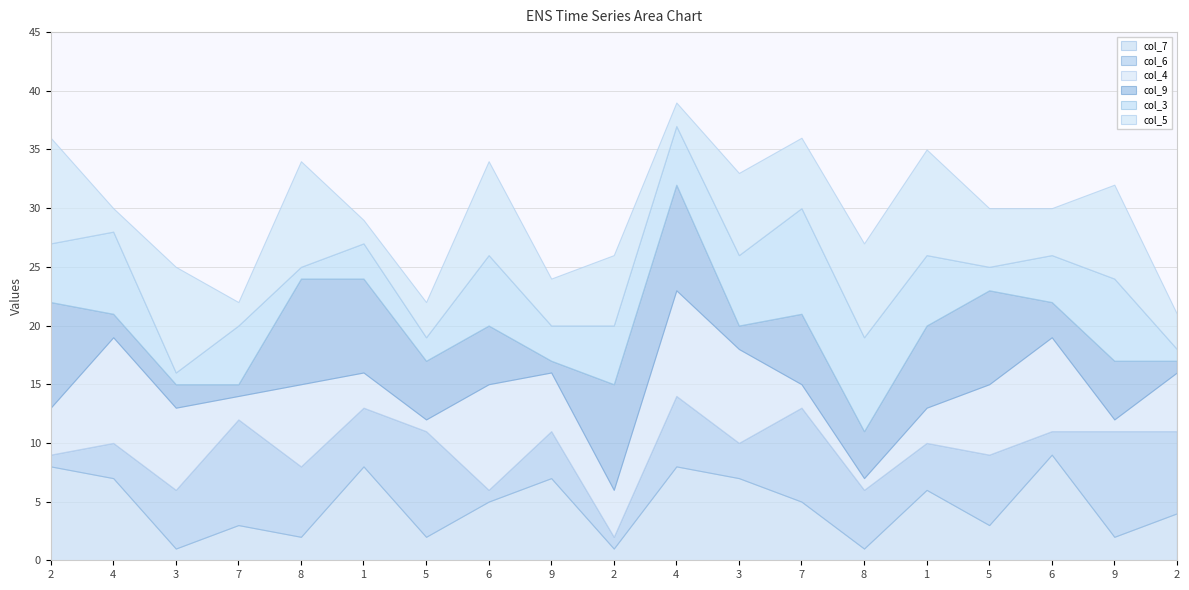

Which series ends up on top after the final intersection of col_4 and col_5?

col_4